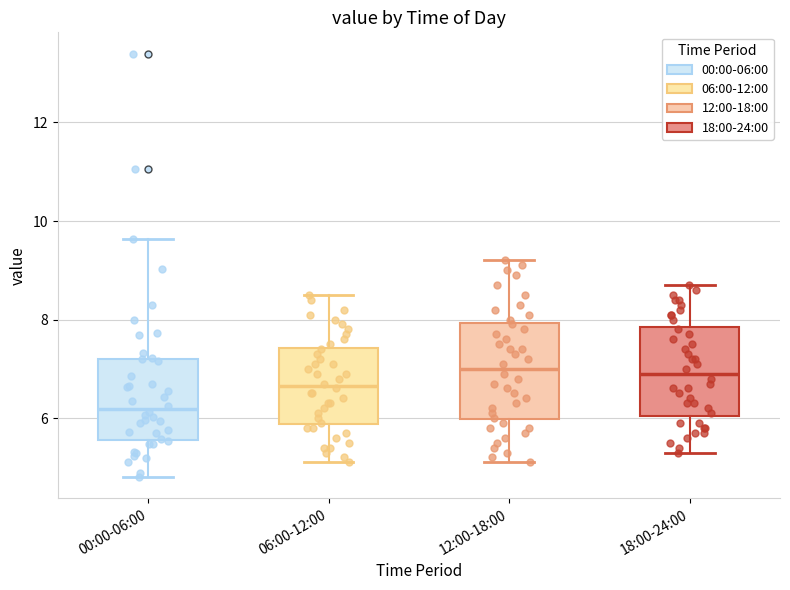

Reading left to right, transcribe this box plot: for each box, give where its median line is, the range the box spans, and where its two whiskers end, as read against the y-axis. The values are not printed on the chart, so give them approximately, as read against the axis.

00:00-06:00: median 6.2, box 5.6 to 7.2, whiskers 4.8 to 9.6
06:00-12:00: median 6.6, box 5.8 to 7.4, whiskers 5.2 to 8.6
12:00-18:00: median 7.0, box 6.0 to 8.0, whiskers 5.2 to 9.2
18:00-24:00: median 7.0, box 6.0 to 7.8, whiskers 5.4 to 8.8